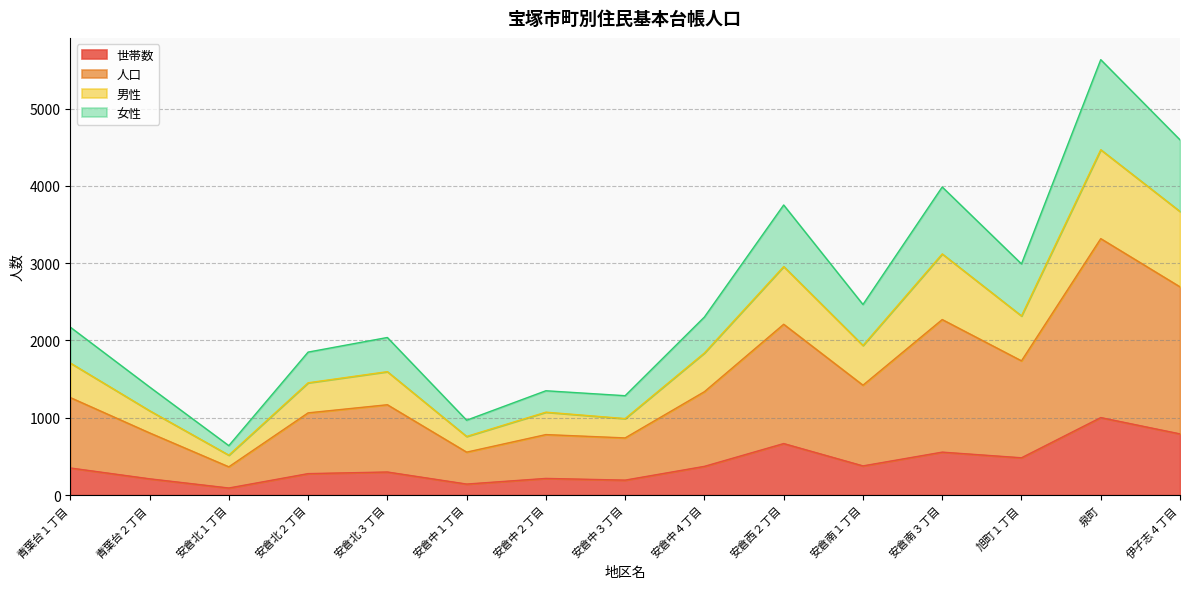

What is the total value across all series at 安倉中２丁目?

1349